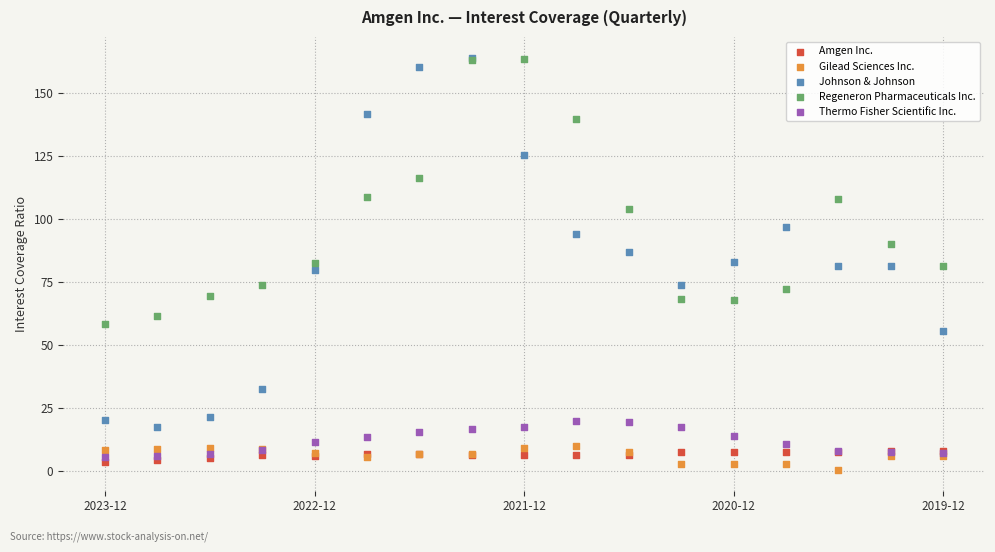

Which series has the largest Y range (max minus min)?

Johnson & Johnson